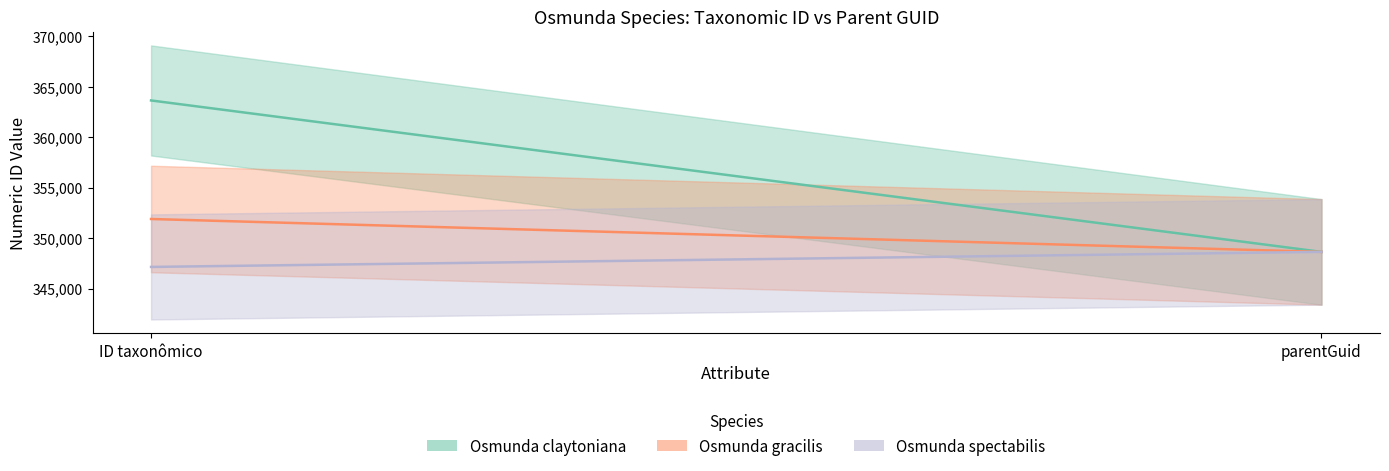

Is it true that Osmunda gracilis equals 351890 at ID taxonômico?

True